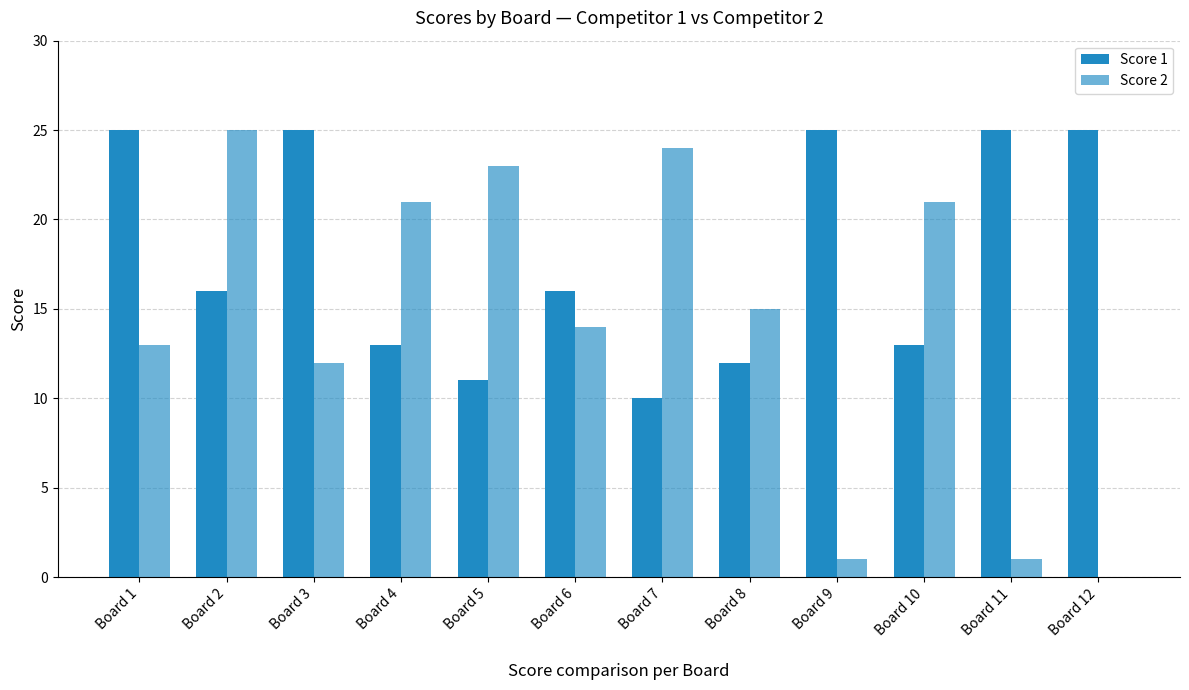

Count the number of data series in this chart.

2